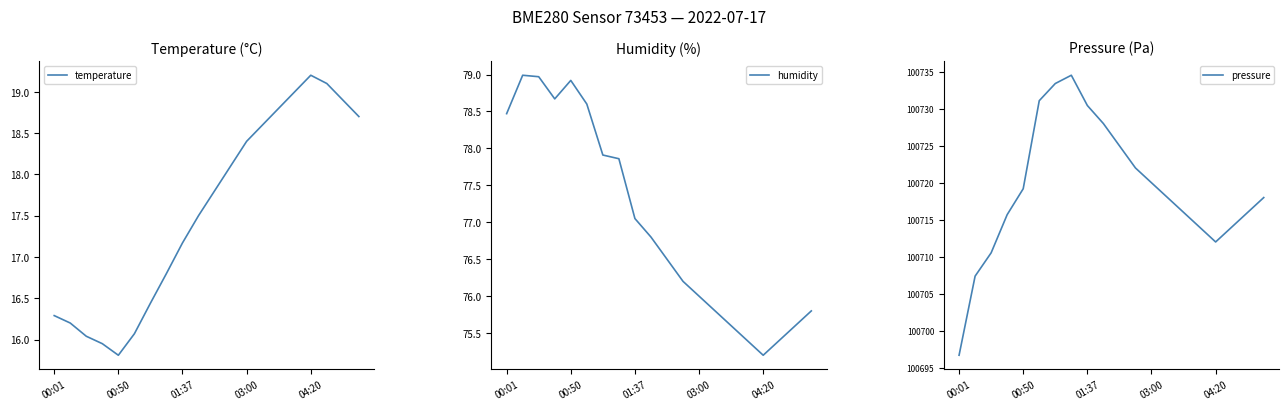

Which series has the largest total across all categories?

pressure